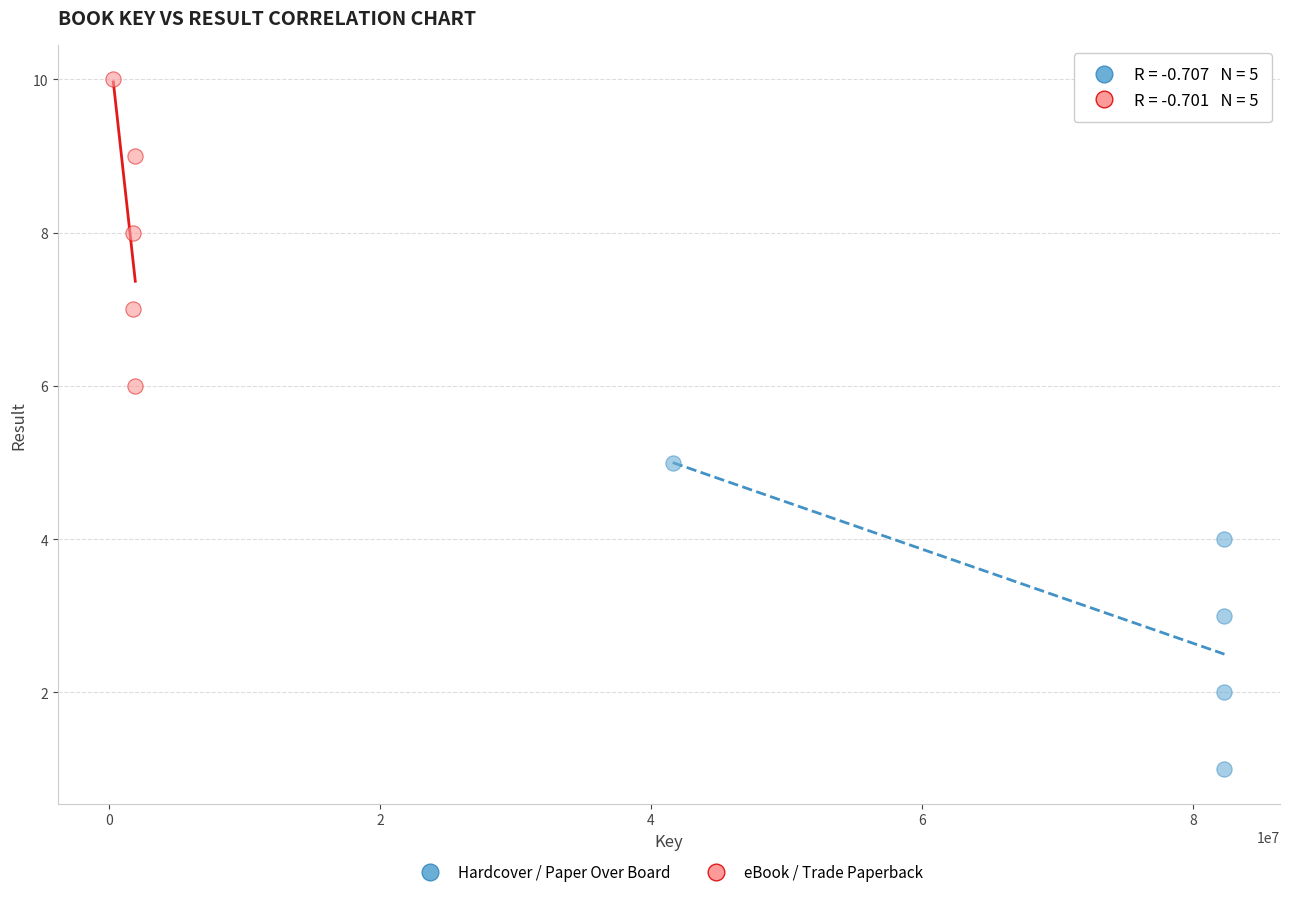

Which series reaches the minimum Y coordinate?

Hardcover / Paper Over Board